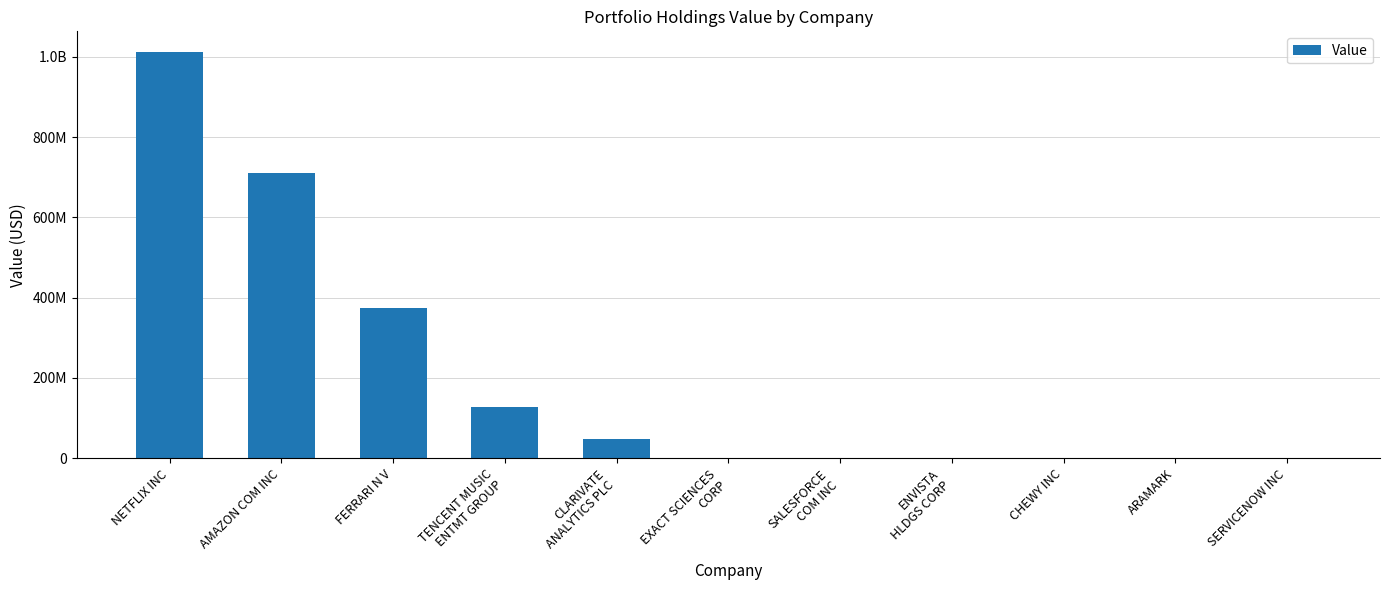

What is the maximum value shown in the chart?

1012941000